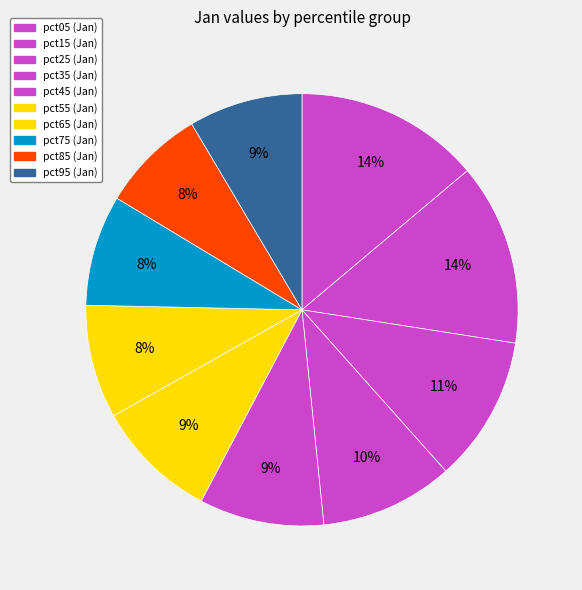

Rank the categories by value from lowest to highest.

pct85, pct75, pct65, pct95, pct55, pct45, pct35, pct25, pct15, pct05